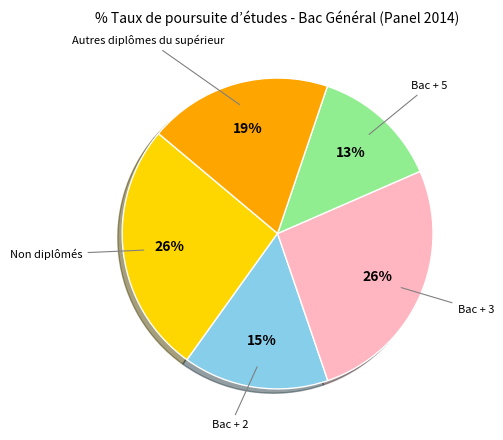

To the nearest percent, what is the average slice percentage?

20%